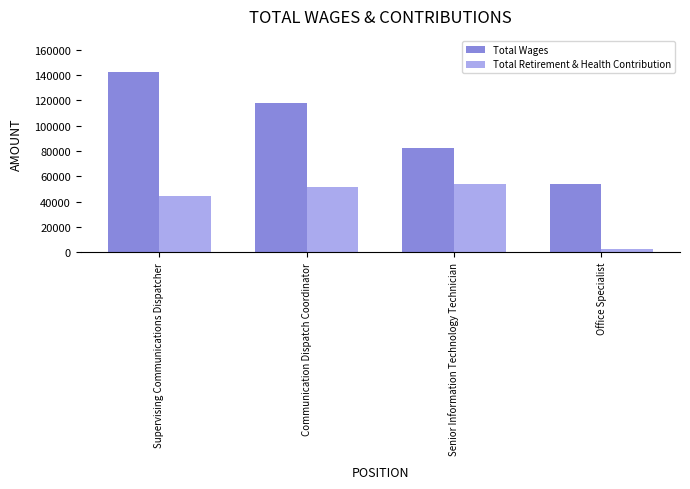

What is the label of the 4th bar from the right?

Supervising Communications Dispatcher